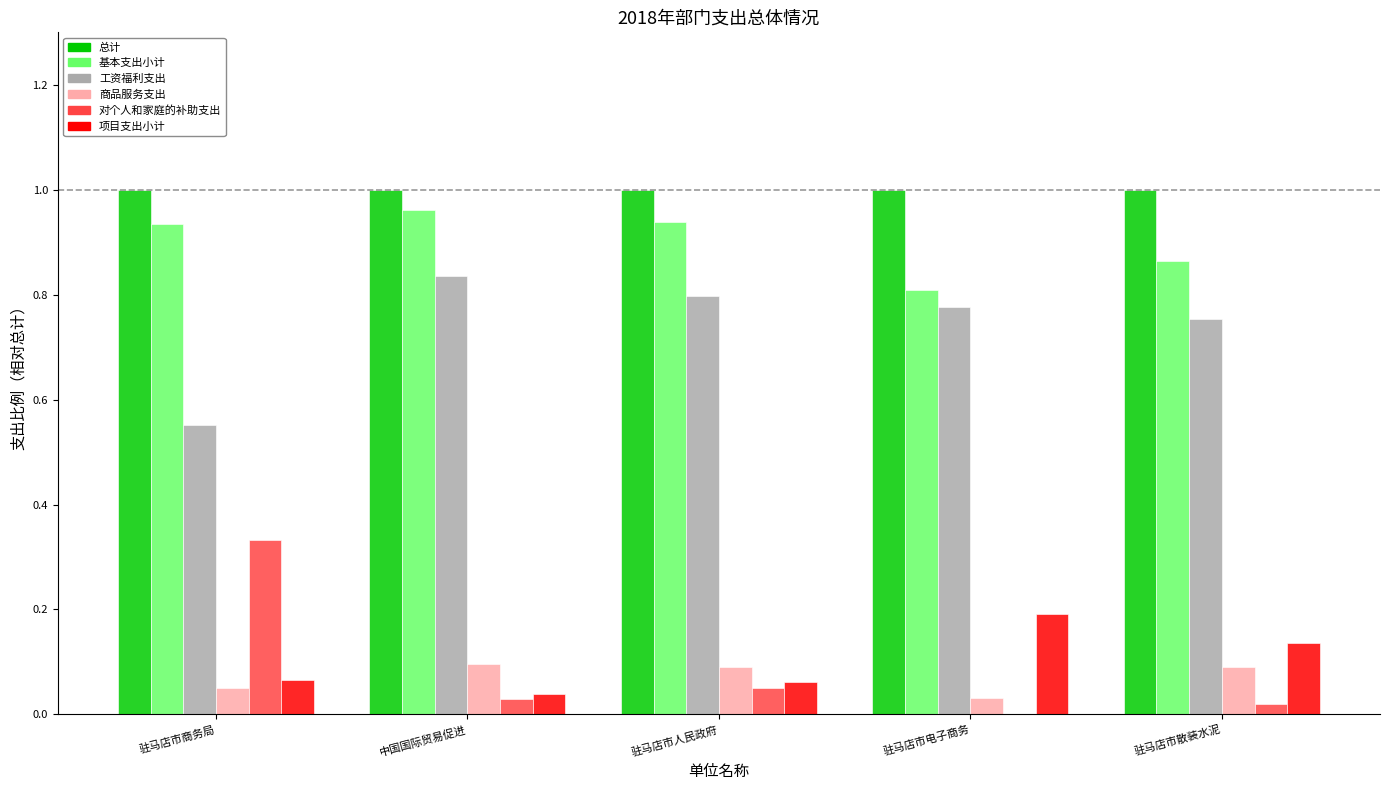

At which label is 项目支出小计 closest to 0?

中国国际贸易促进